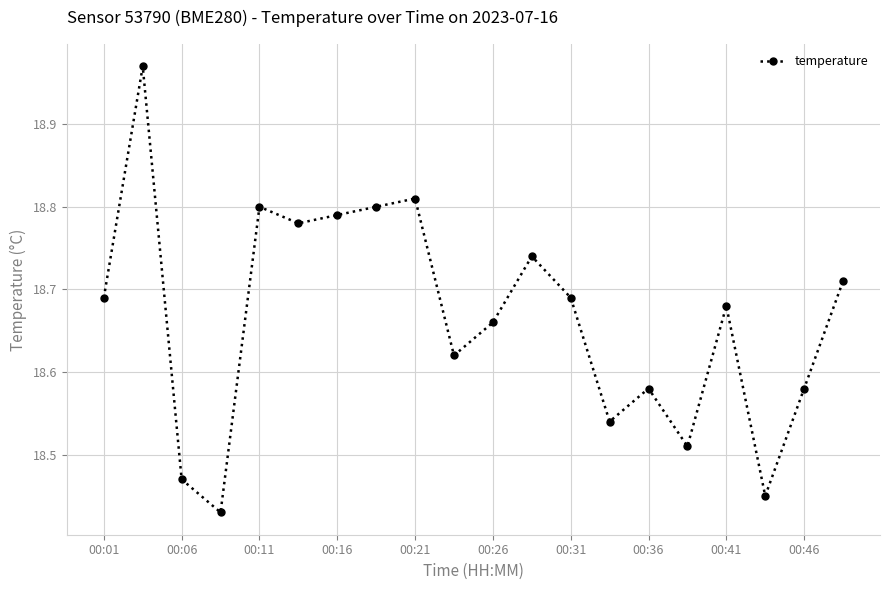

What is the sum of all values?

373.3